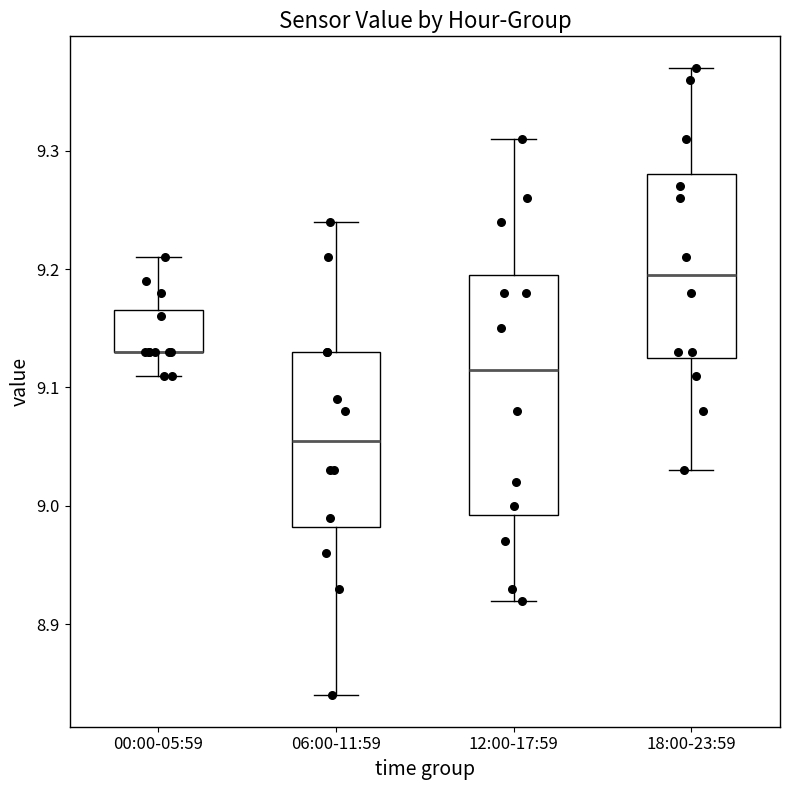

Reading left to right, transcribe this box plot: for each box, give where its median line is, the range the box spans, and where its two whiskers end, as read against the y-axis. The values are not printed on the chart, so give them approximately, as read against the axis.

00:00-05:59: median 9.13 (drawn on the box's lower edge), box 9.13 to 9.17, whiskers 9.11 to 9.21
06:00-11:59: median 9.06, box 8.98 to 9.13, whiskers 8.84 to 9.24
12:00-17:59: median 9.12, box 8.99 to 9.20, whiskers 8.92 to 9.31
18:00-23:59: median 9.20, box 9.13 to 9.28, whiskers 9.03 to 9.37